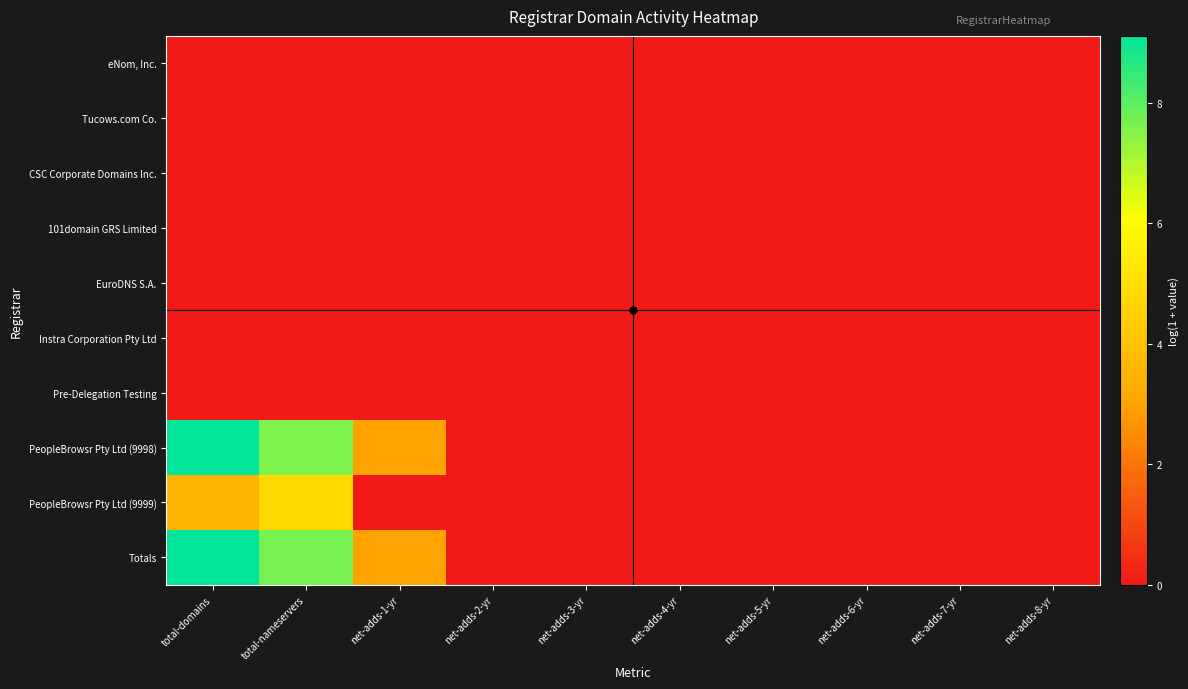

At how many categories does at least one series exceed 5?

2